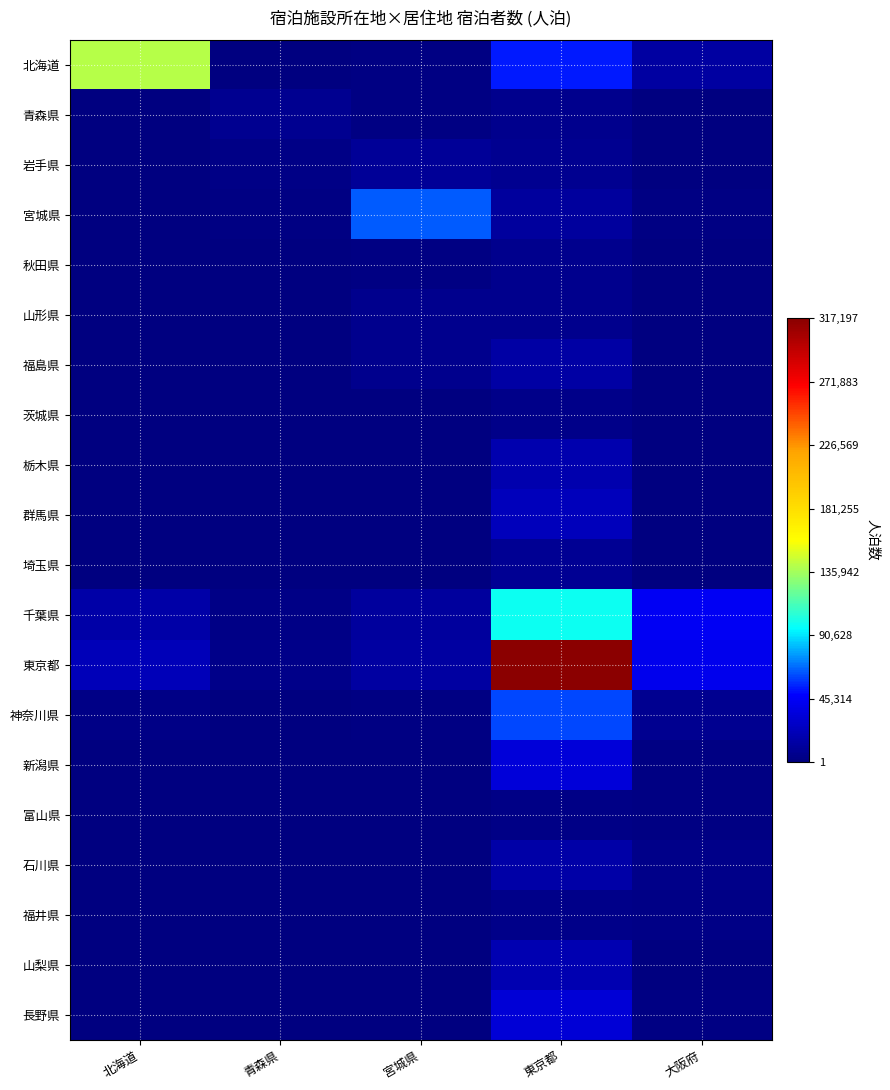

Which series has the largest range (max minus min)?

東京都